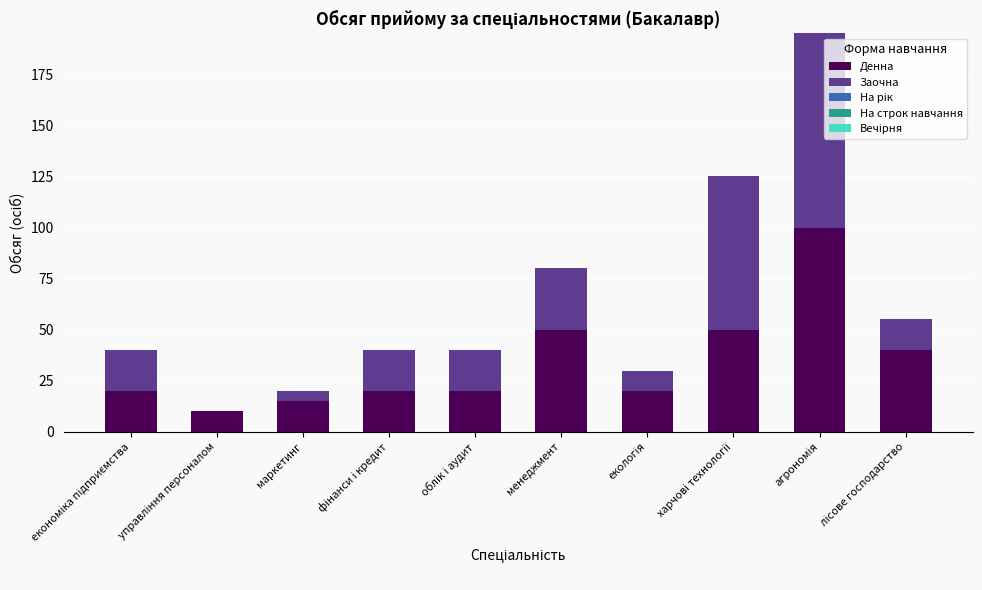

What is the maximum value for Денна?

100